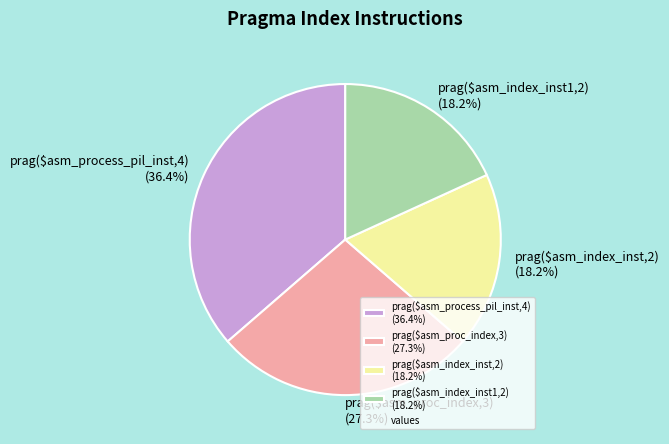

Does prag($asm_index_inst1,2) (18.2%) account for over 50% of the chart?

No